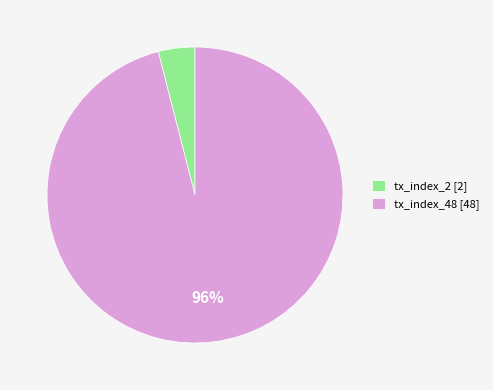

Count the number of slices in the pie.

2